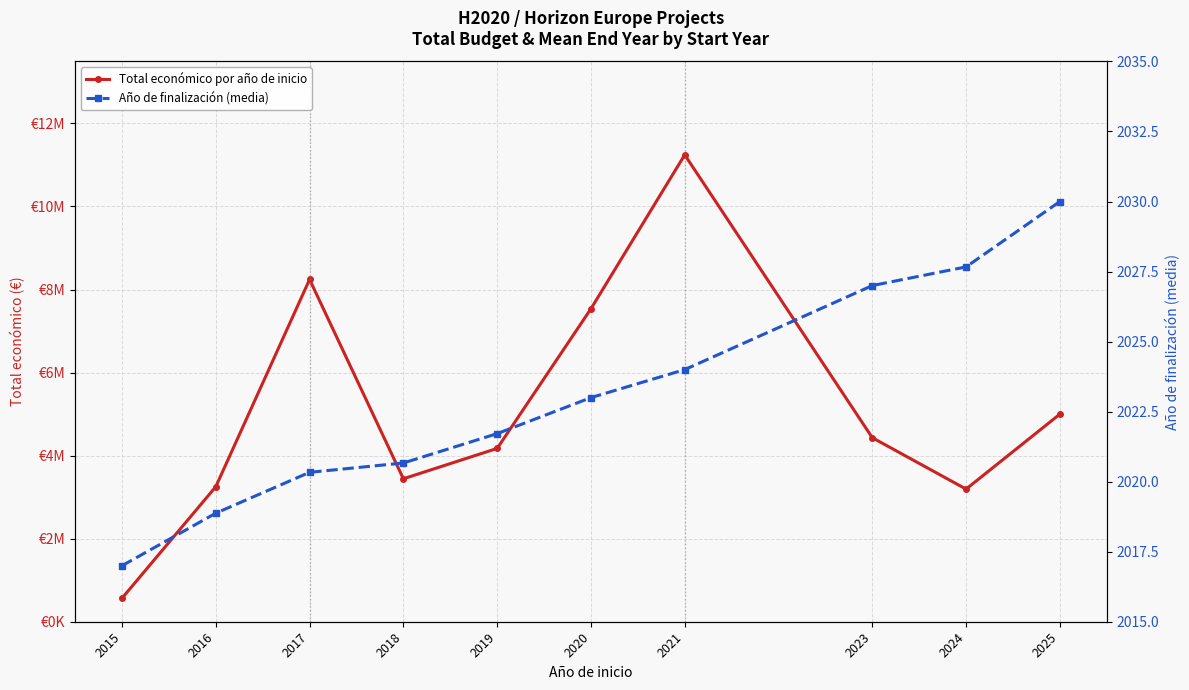

What is the value of the Año de finalización (media) point at the 5th from the left?

2021.7